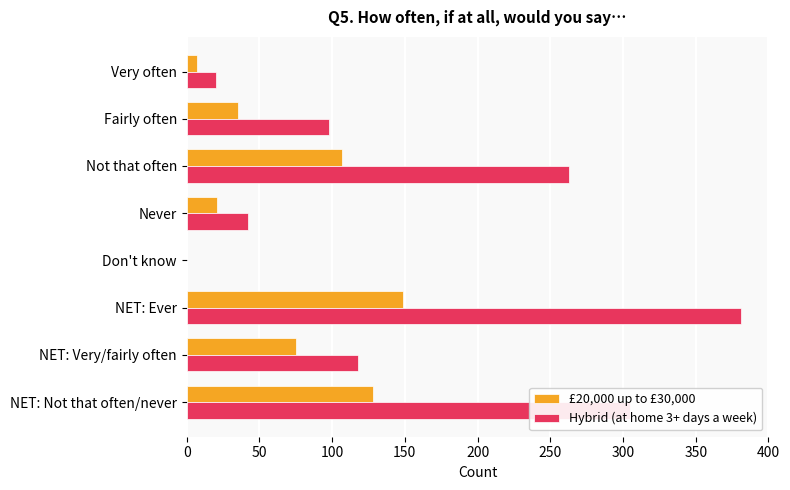

Which label corresponds to the largest value in the chart?

NET: Ever